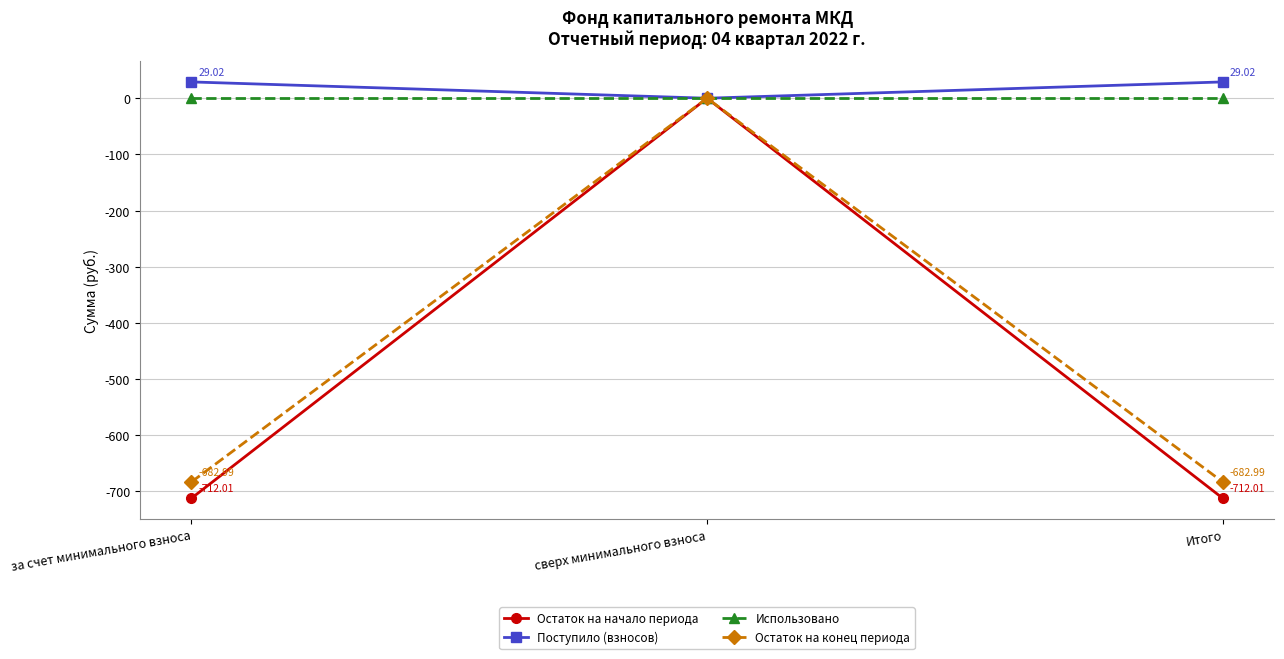

What is the sum of all Поступило (взносов) values?

58.0